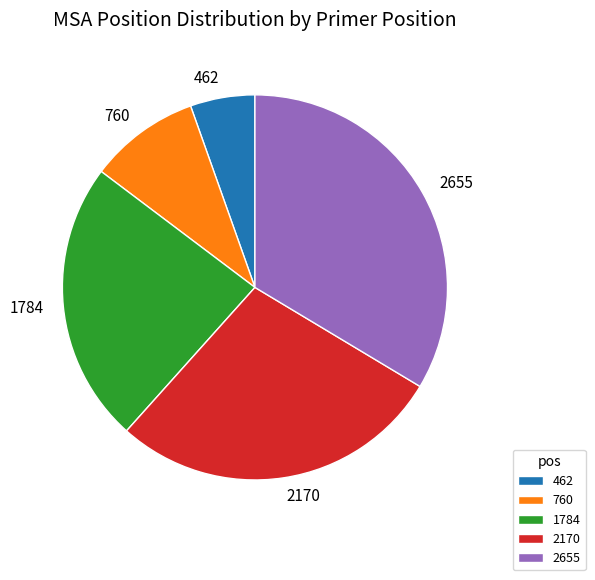

Do 1784 and 462 together represent more than half of the pie?

No